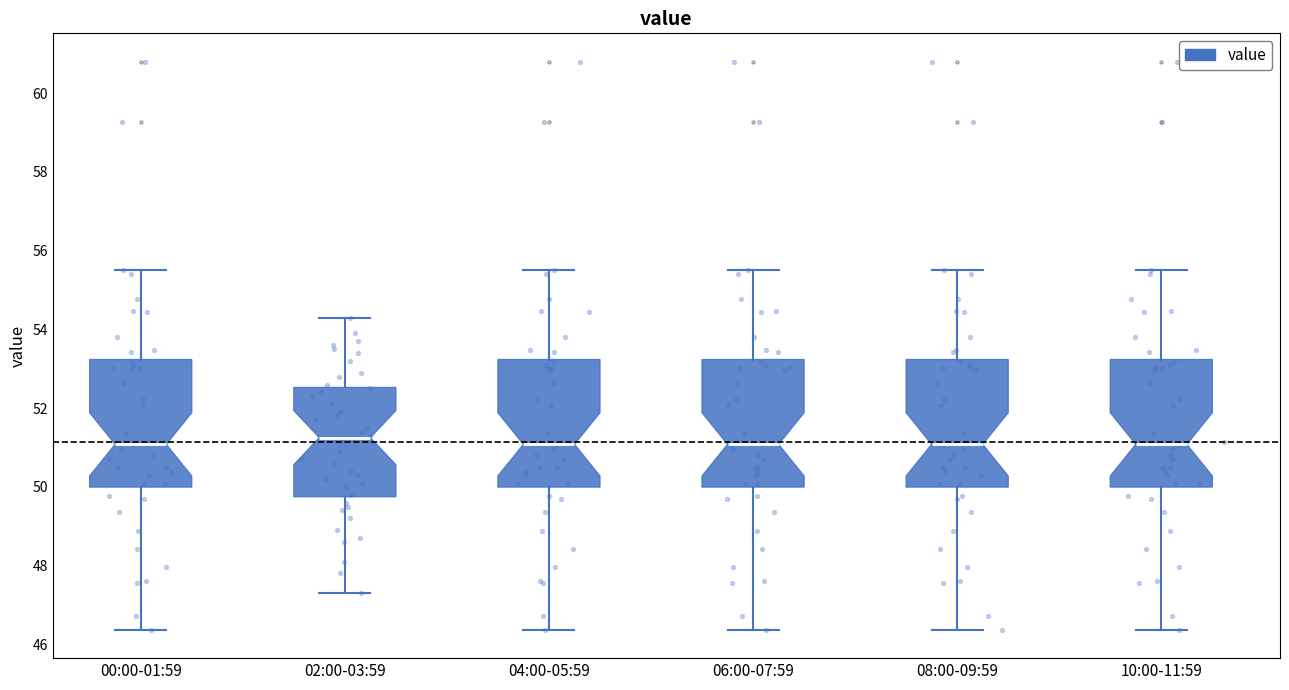

Where is the upper edge of the box for 10:00-11:59 on the y-axis? The values are not printed on the chart, so give them approximately, as read against the axis.

53.2